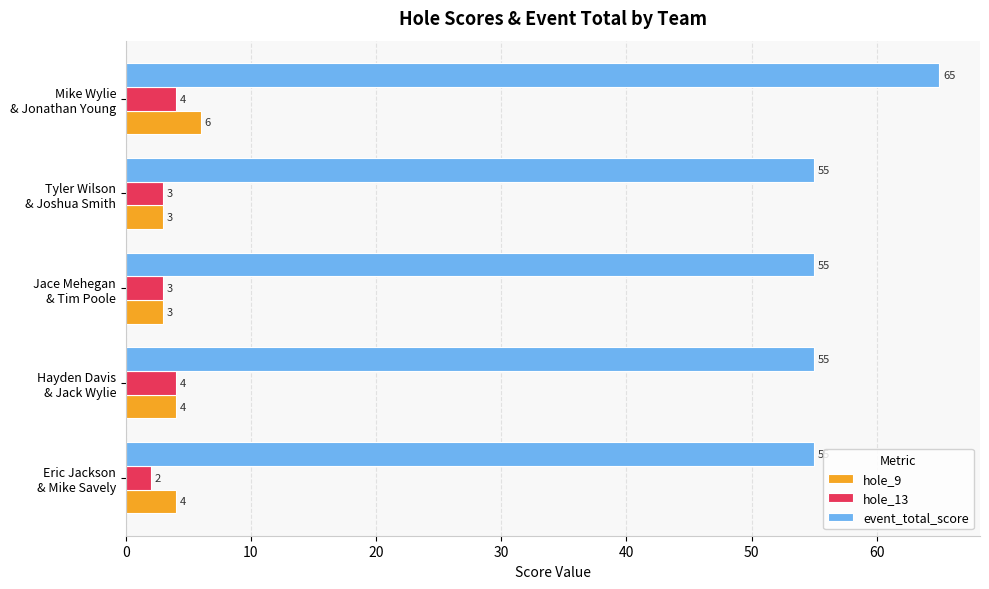

List the series in order of their peak value, lowest first.

hole_13, hole_9, event_total_score